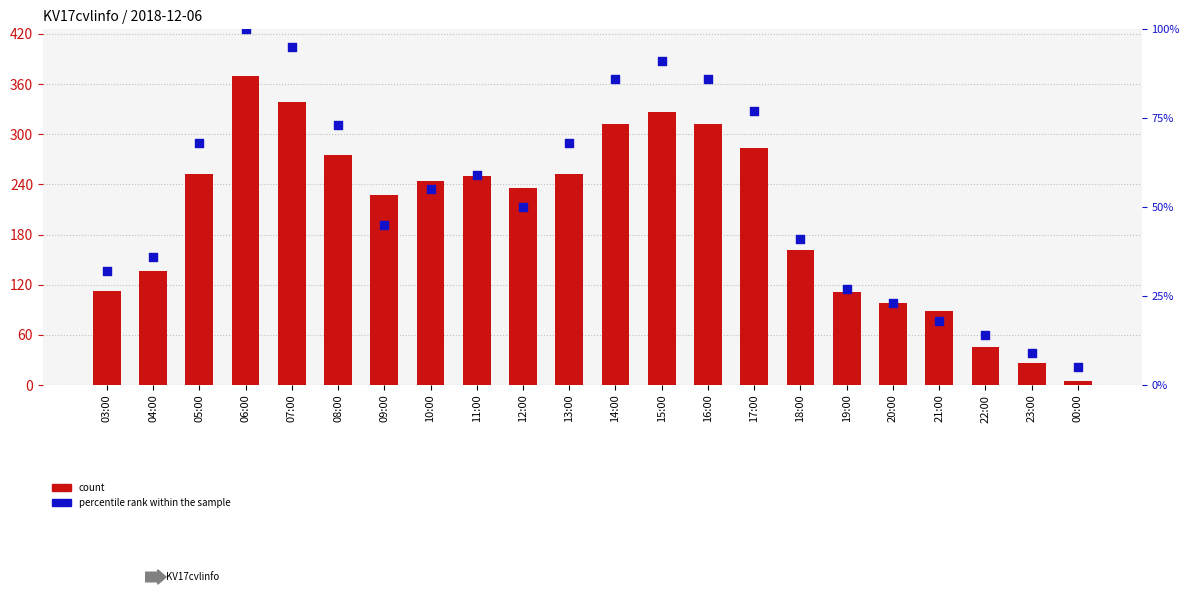

At which category is the sum across all series the highest?

06:00